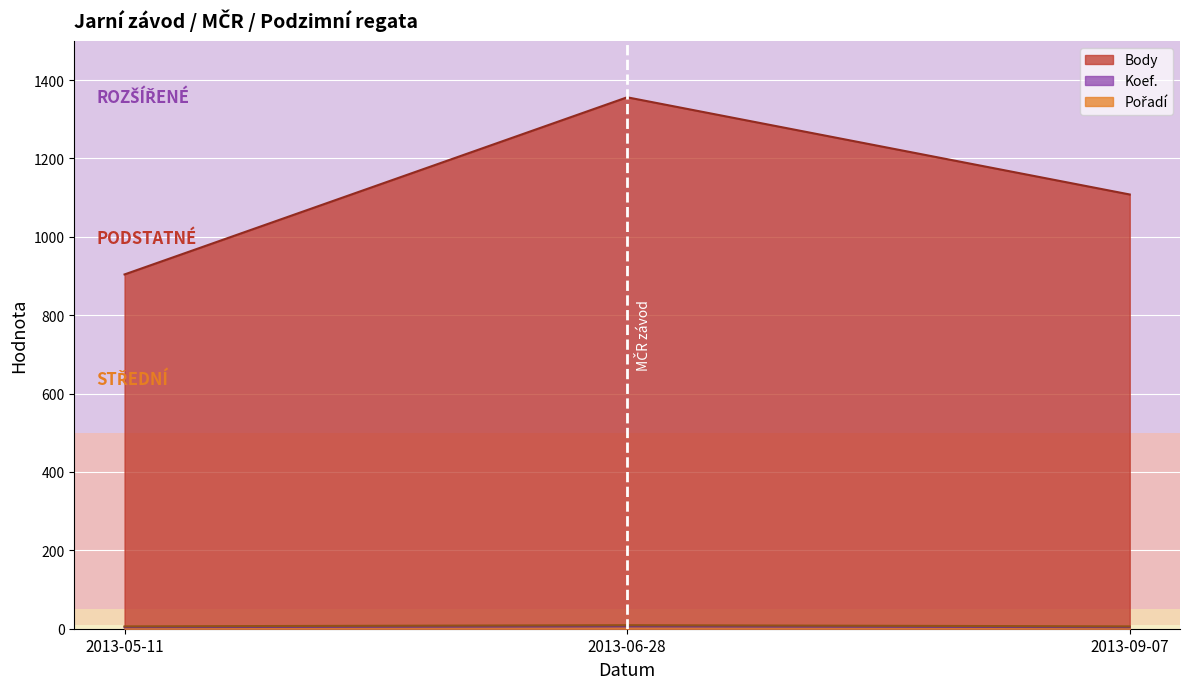

Which has a higher value, 2013-09-07 or 2013-06-28?

2013-06-28